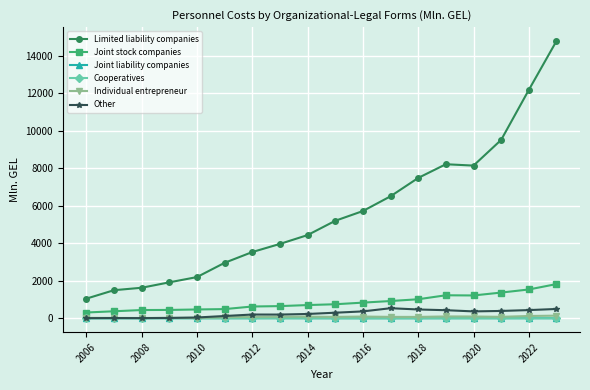

Which series has the widest spread of values?

Limited liability companies